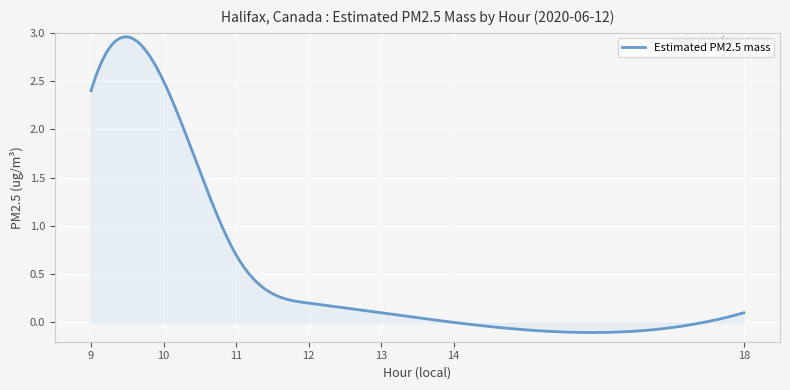

Does the chart have visible grid lines?

Yes